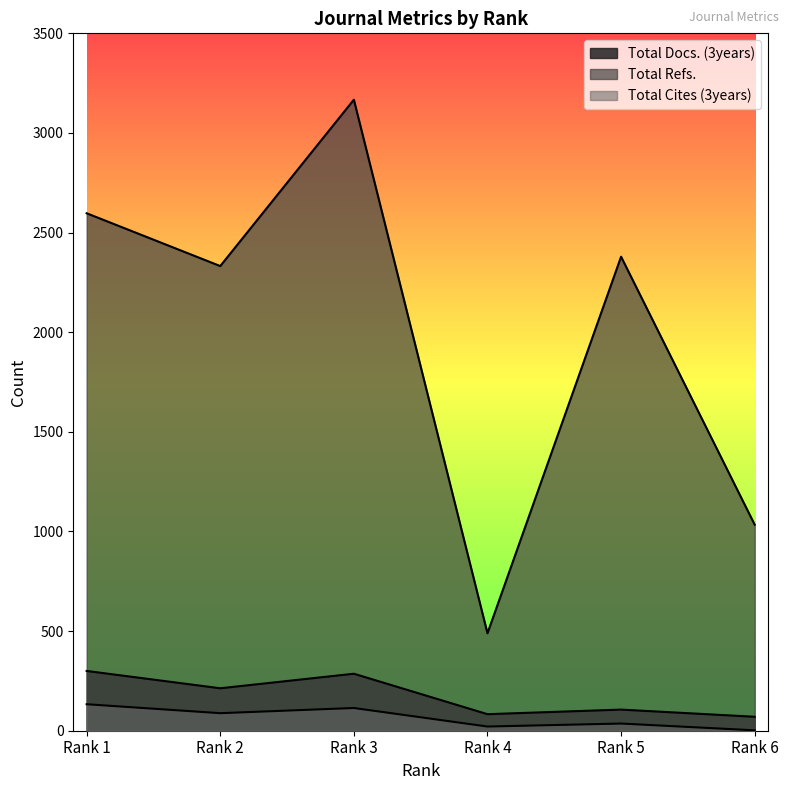

At Rank 5, list the series in order from smallest to largest.

Total Cites (3years), Total Docs. (3years), Total Refs.